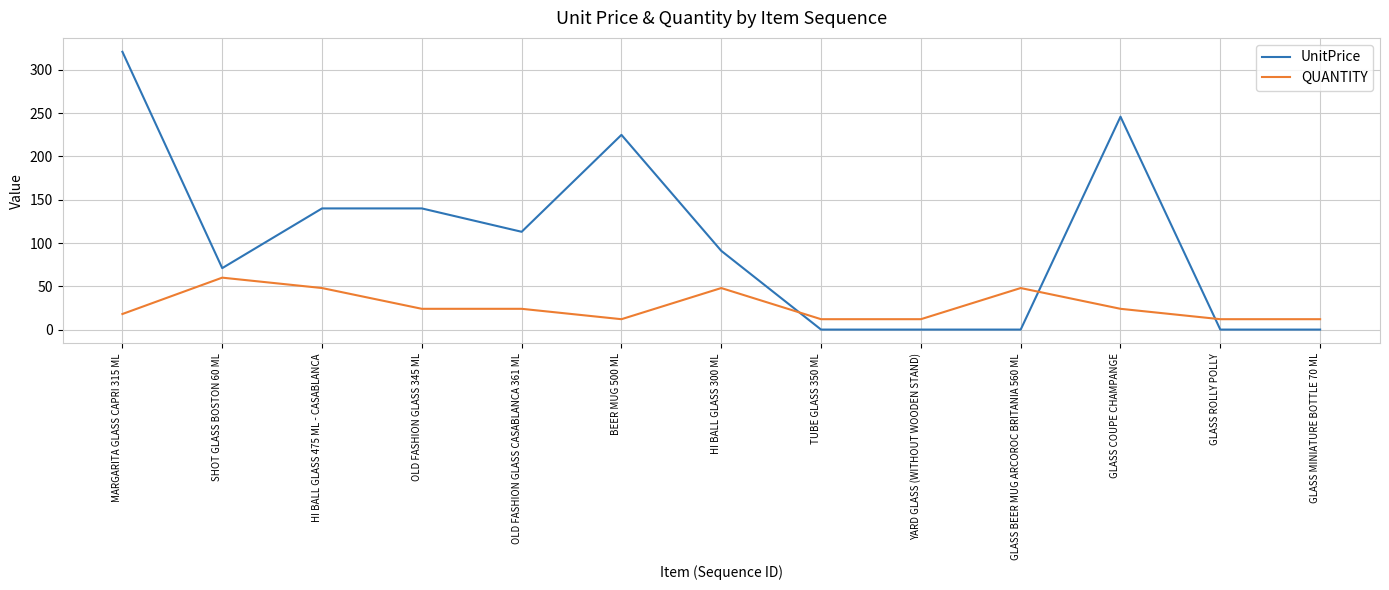

What are all the series names shown in the legend?

UnitPrice, QUANTITY